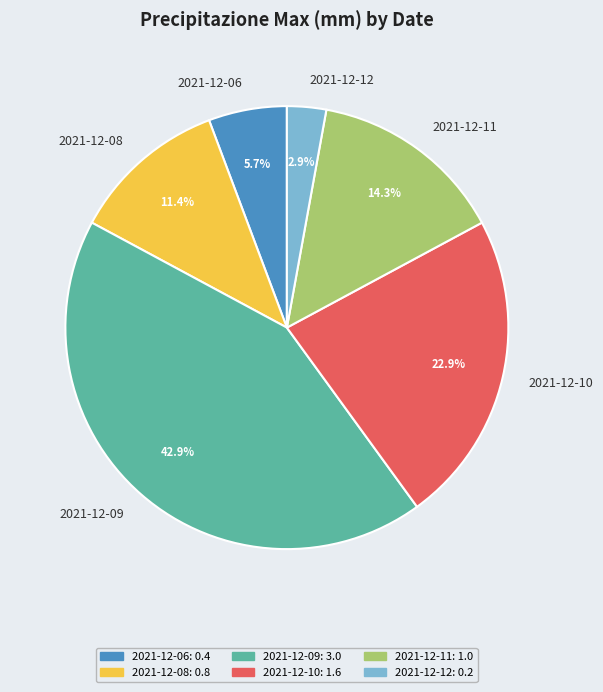

Does 2021-12-08 represent more than half of the total?

No